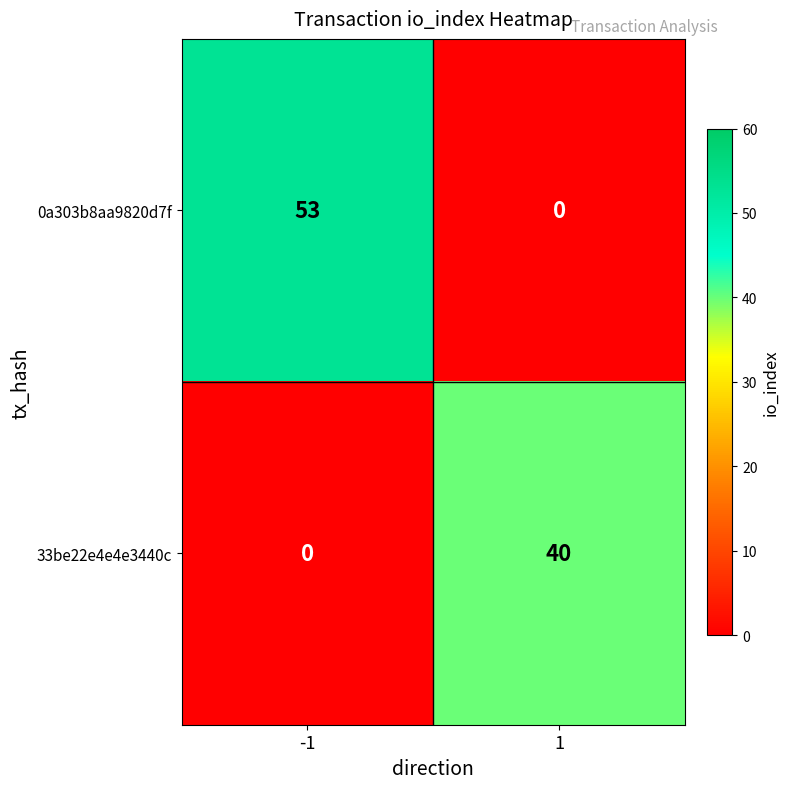

At which category is the sum across all series the highest?

-1